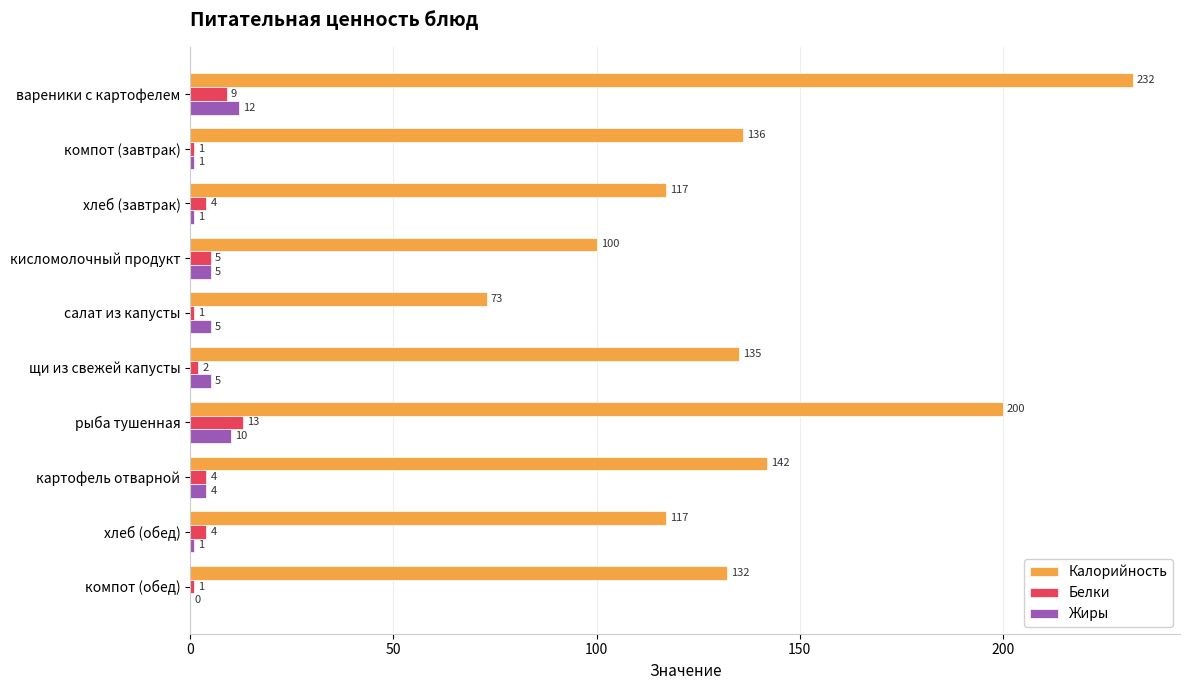

What is the sum of the Белки values at компот (завтрак) and хлеб (обед)?

5